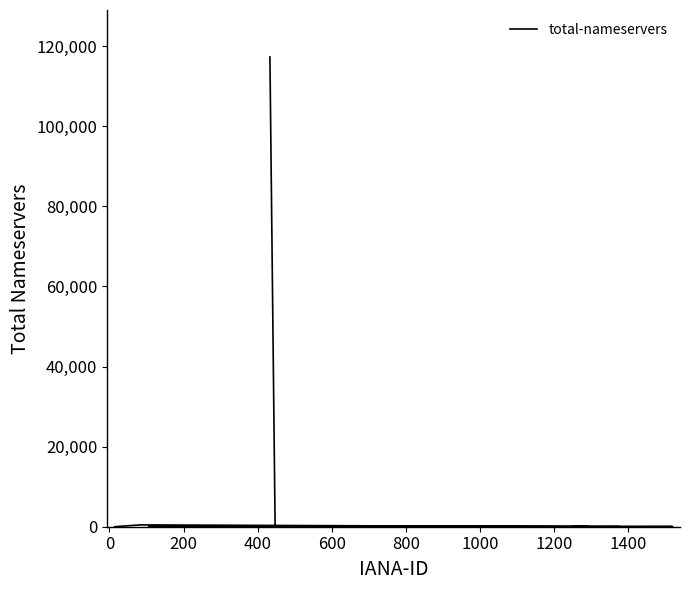

How many lines are shown in the chart?

1